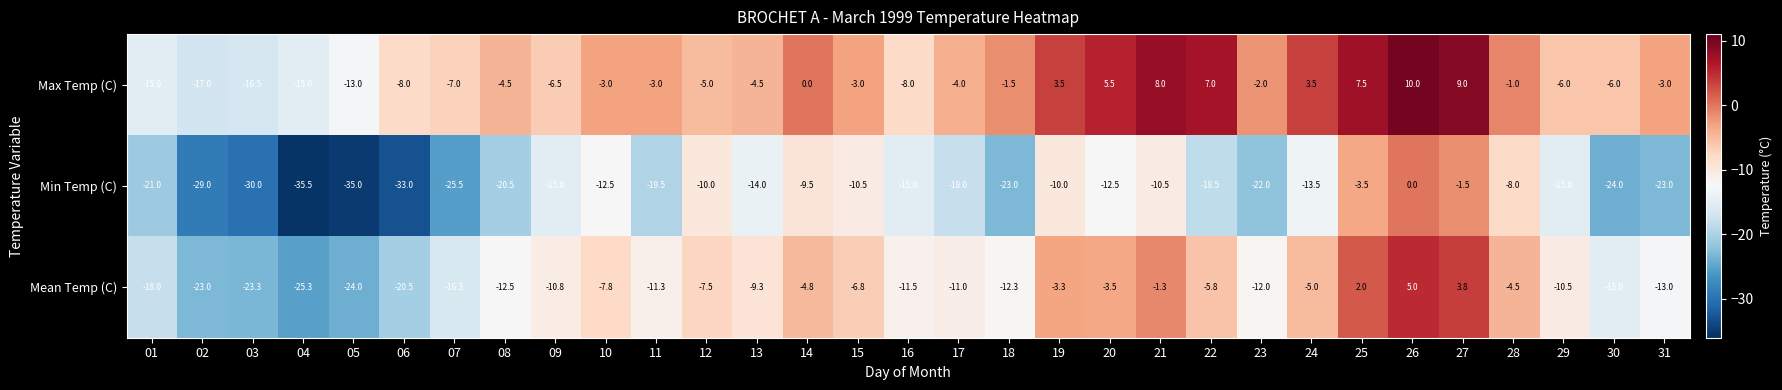

Which series changed the most between 01 and 02?

Min Temp (C)